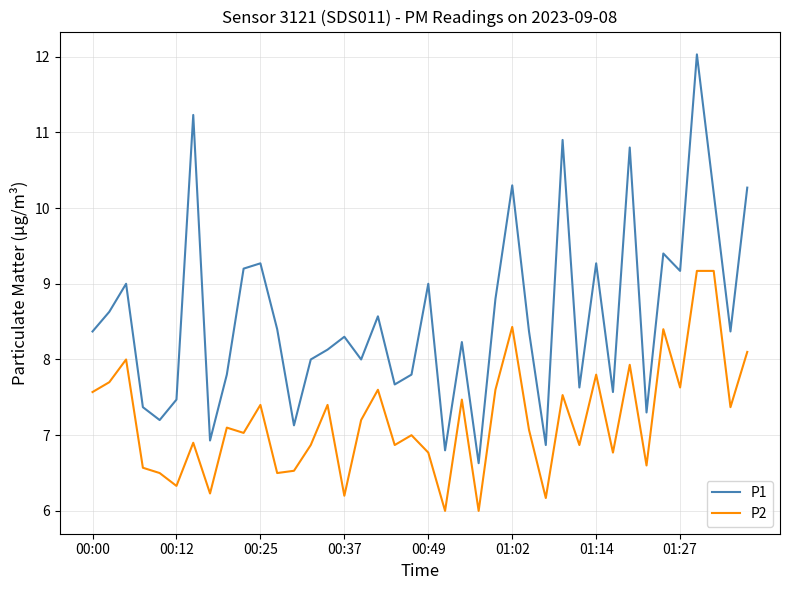

True or false: P2 and P1 cross at least once.

False